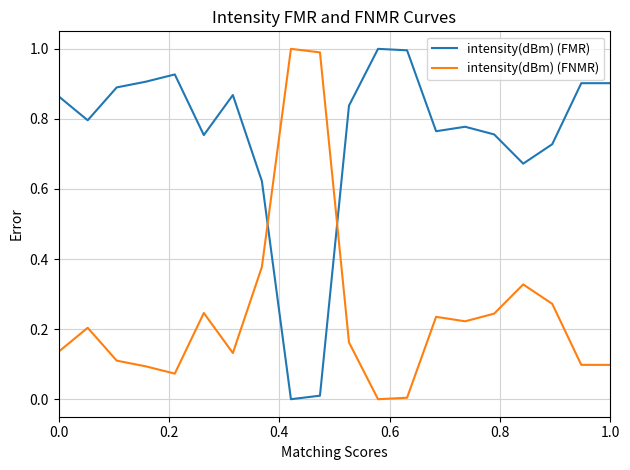

In intensity(dBm) (FMR), how many points are lower than both neighbors (excluding endpoints)?

5